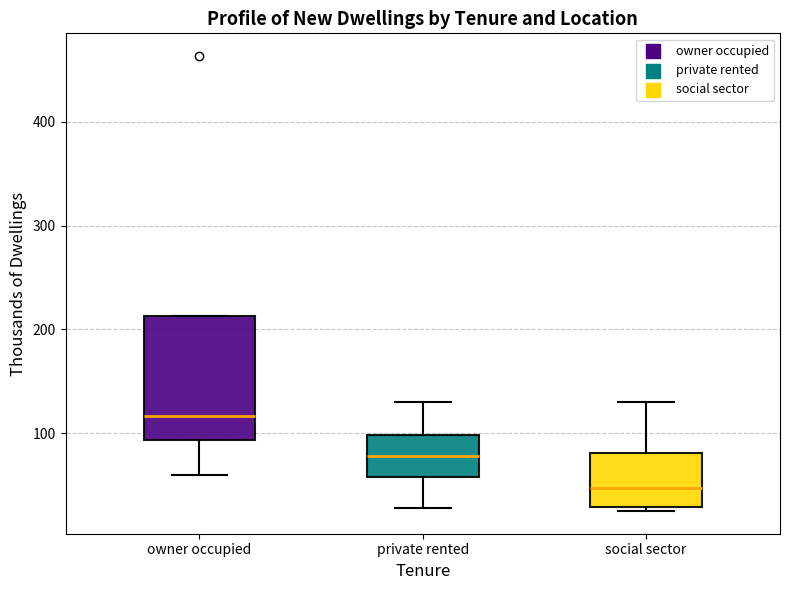

Which box has the lowest median line?

social sector